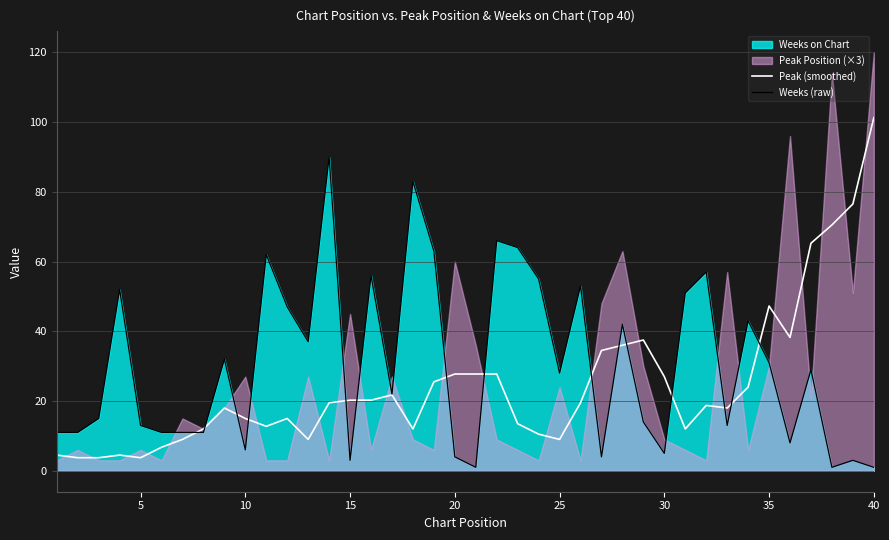

The value of Weeks (raw) at 35 is 31.0. True or false?

True